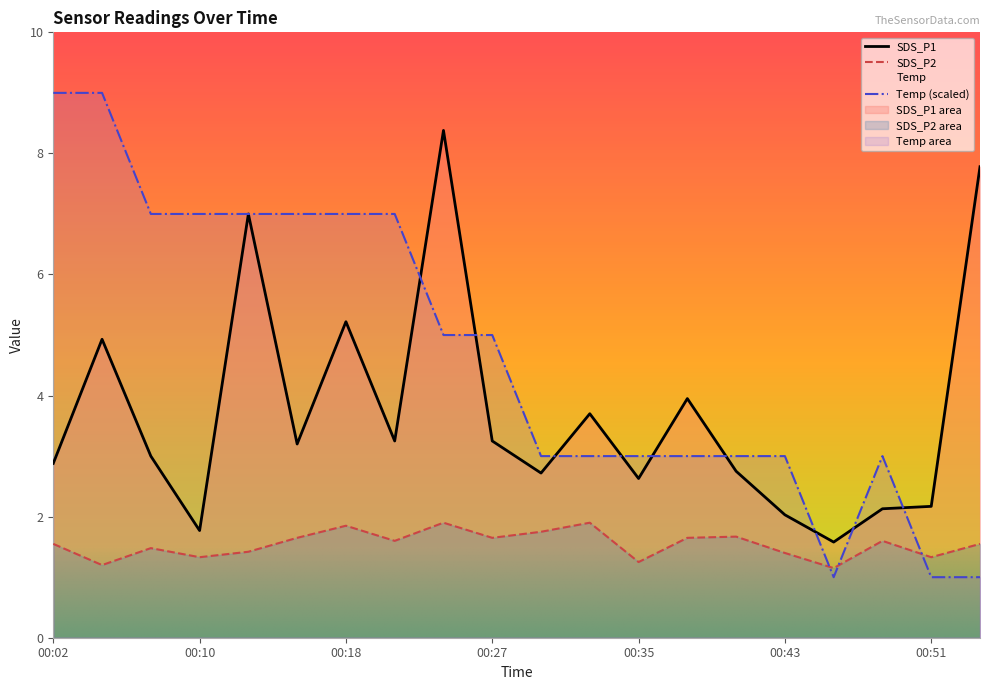

What is the average value of the SDS_P2 series?

1.5